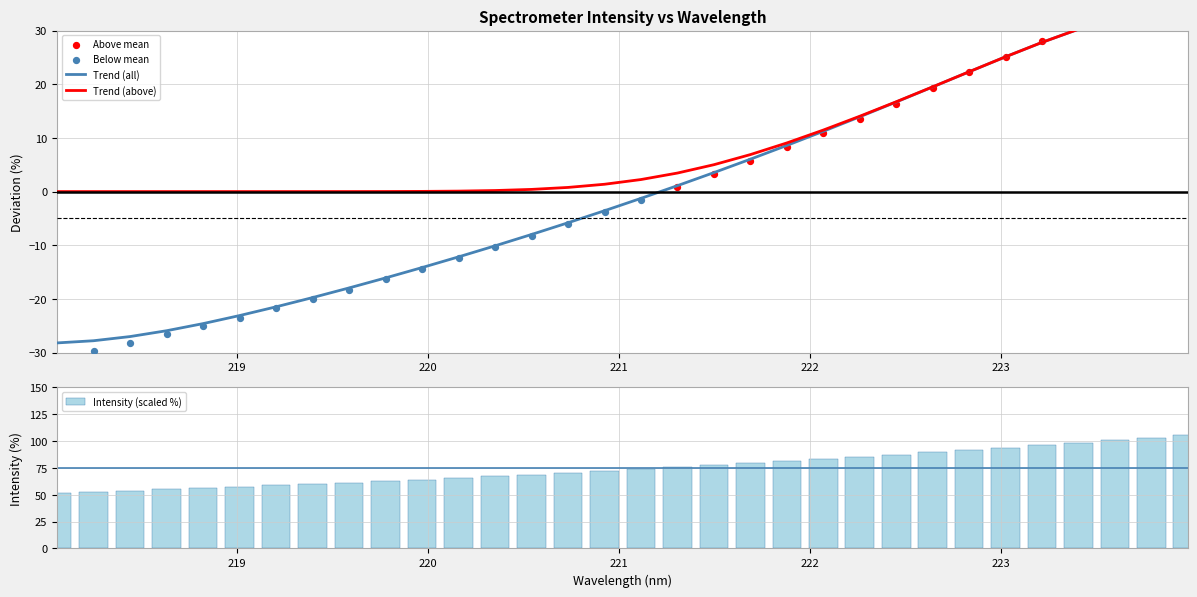

What is the maximum value for Intensity (scaled %)?

105.6